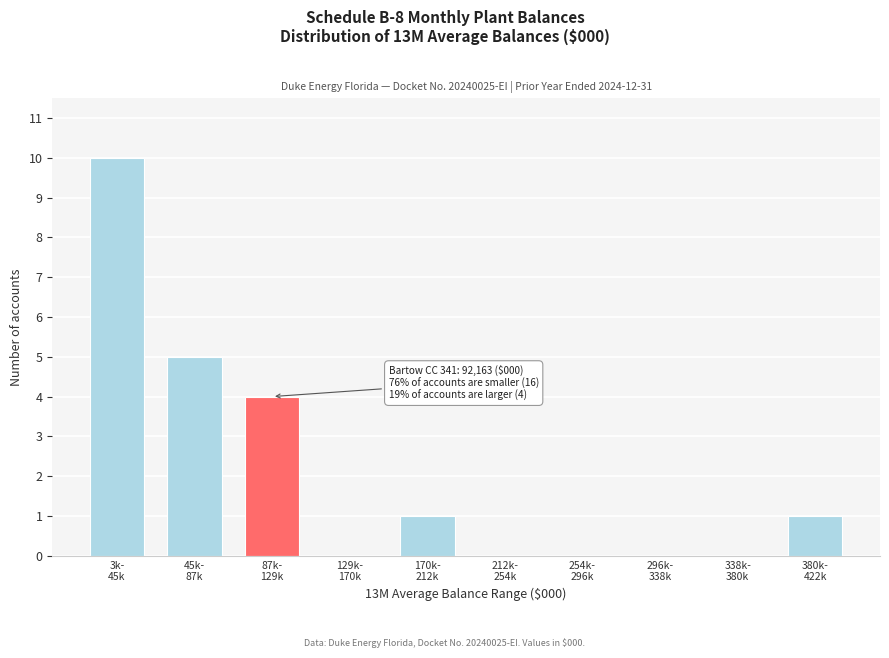

What is the maximum value shown in the chart?

10